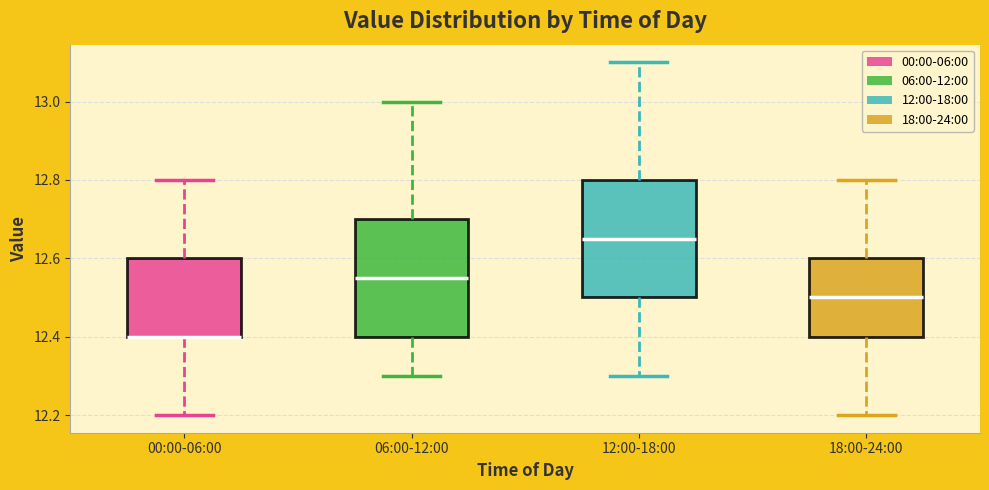

Where is the upper edge of the box for 12:00-18:00 on the y-axis? The values are not printed on the chart, so give them approximately, as read against the axis.

12.80